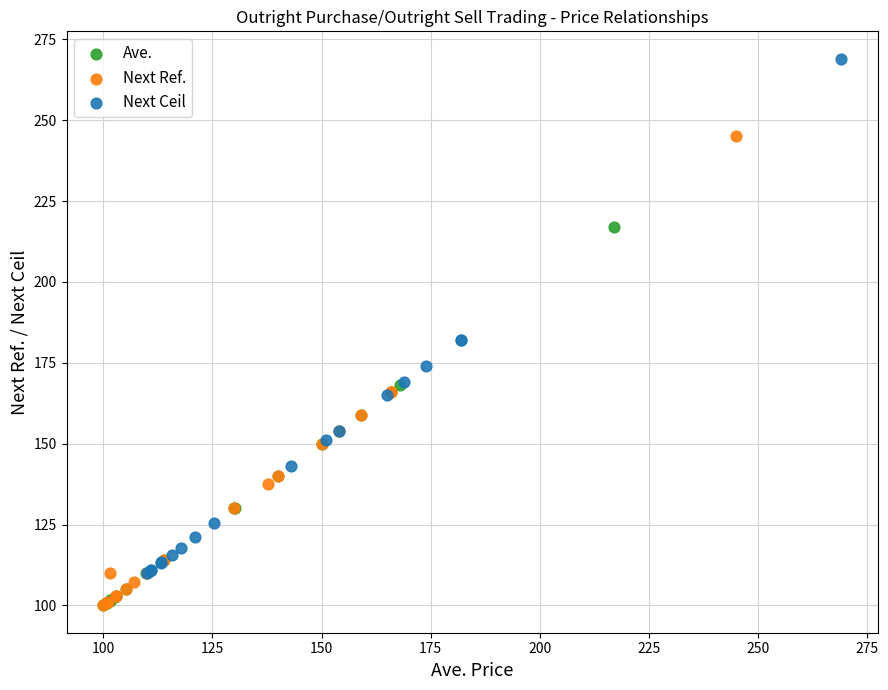

Which series reaches the maximum Y coordinate?

Next Ceil